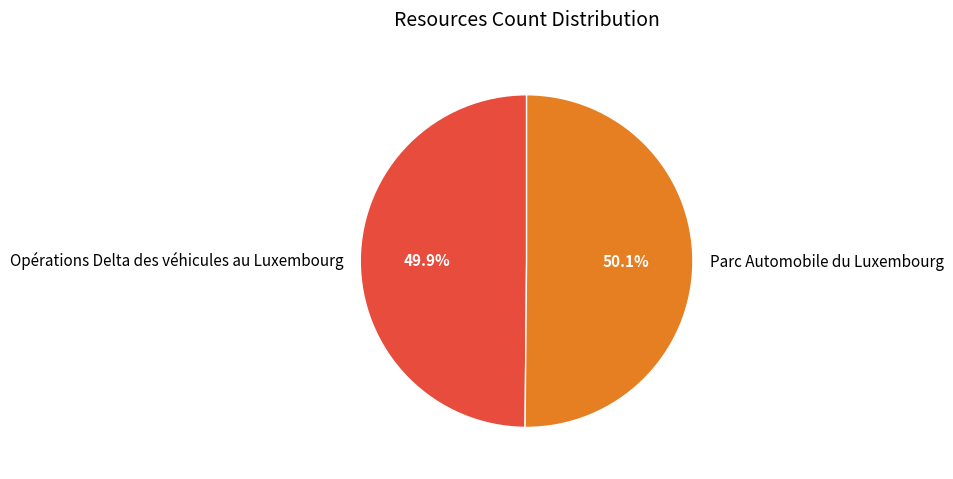

How many slices are in this pie chart?

2